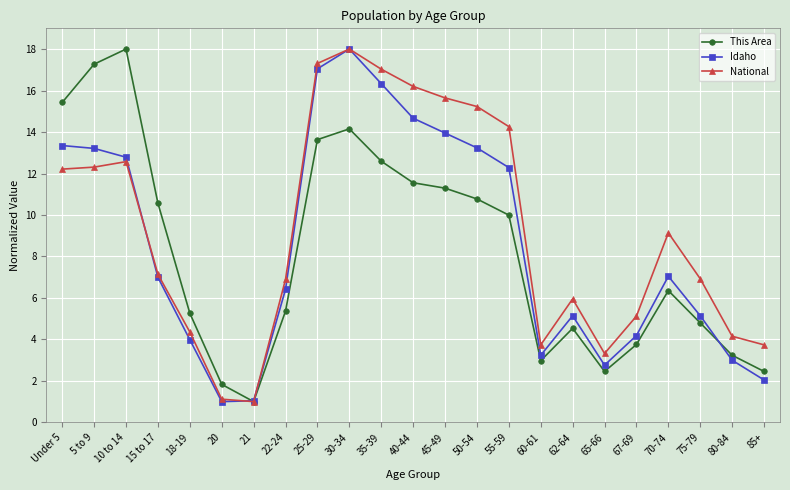

The This Area series shows 20.0 at 25-29. True or false?

False